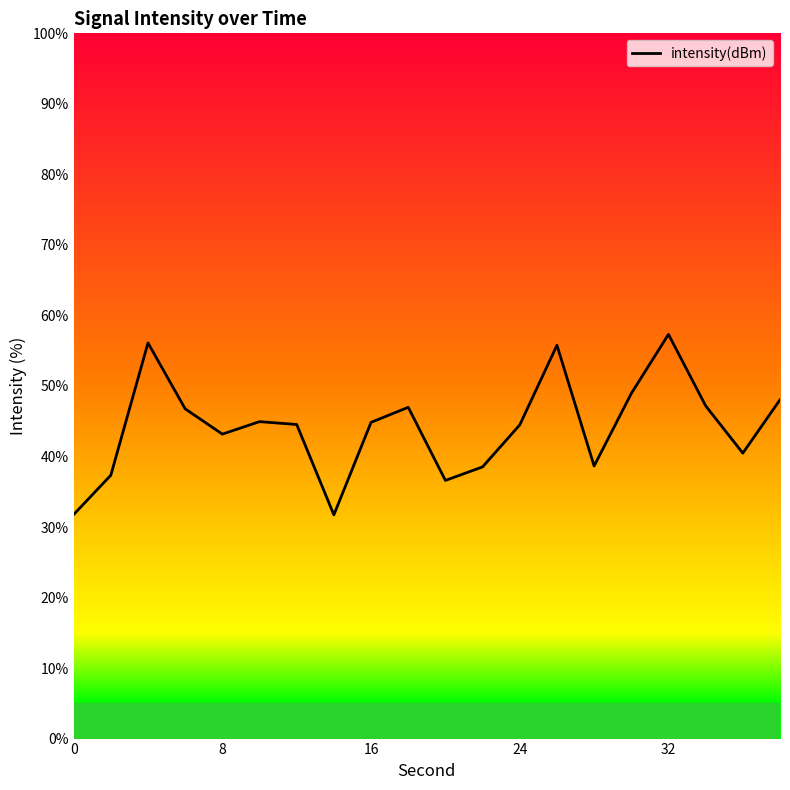

What is the difference between the maximum and minimum values?

25.6